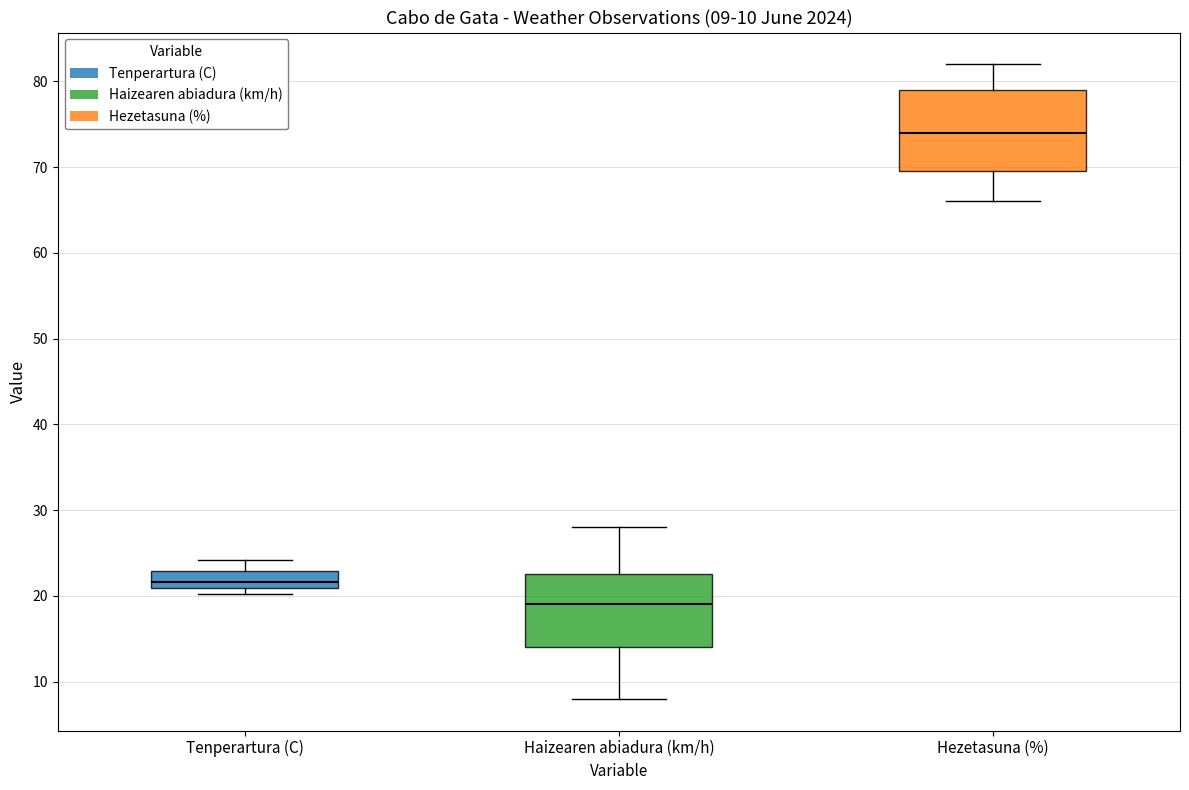

Which box has the highest median line?

Hezetasuna (%)